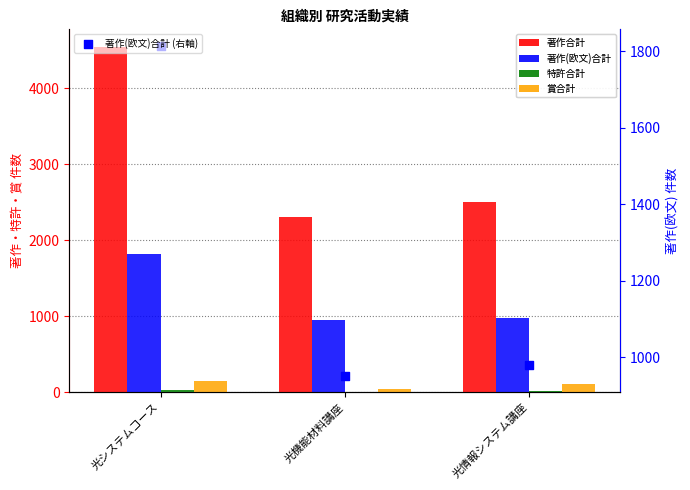

At which category is the sum across all series the highest?

光システムコース